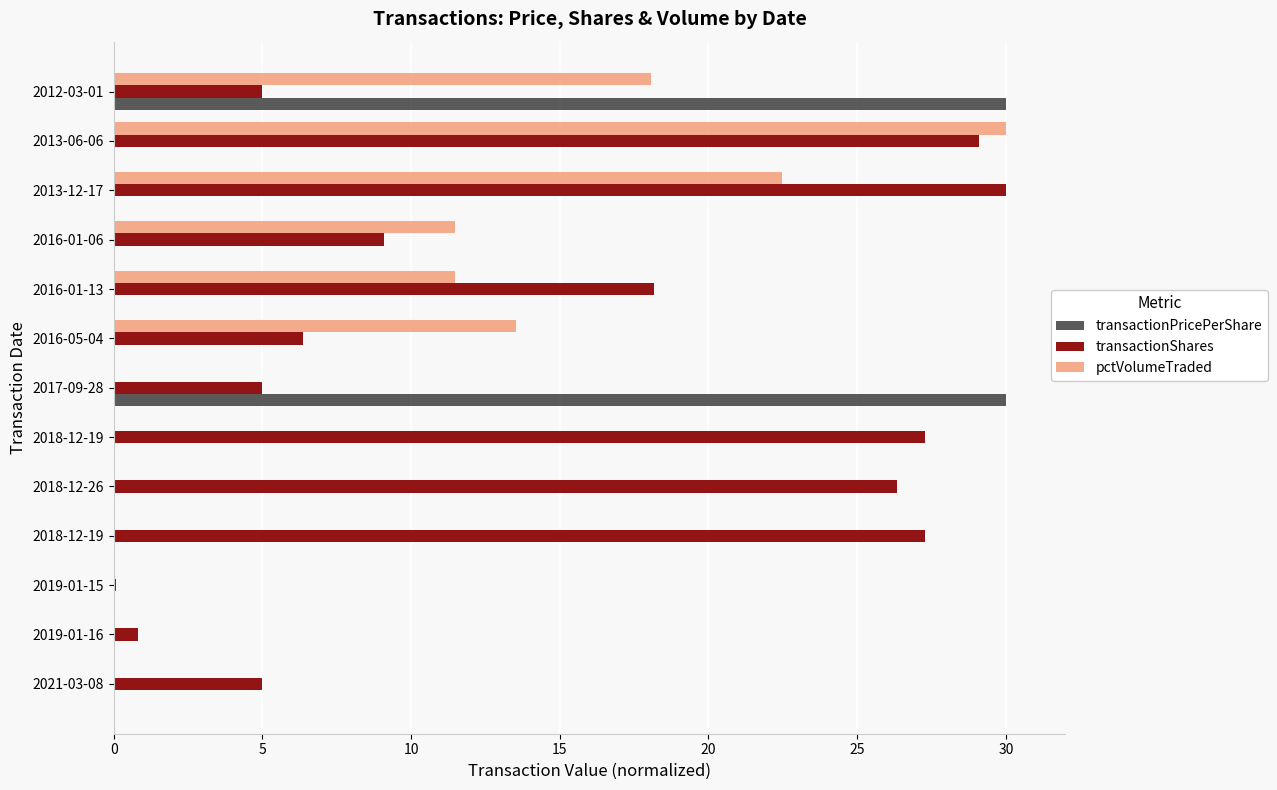

What are all the series names shown in the legend?

transactionPricePerShare, transactionShares, pctVolumeTraded